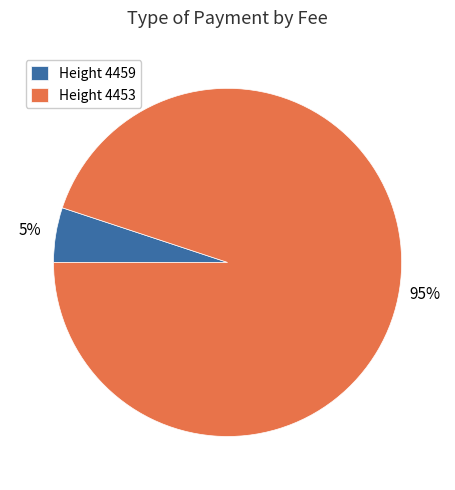

To the nearest percent, what is the average slice percentage?

50%